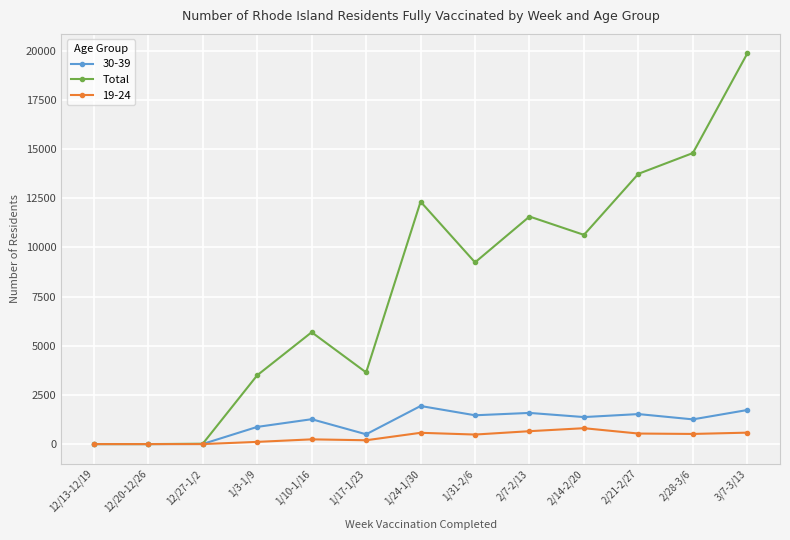

How many distinct data groups are displayed?

3